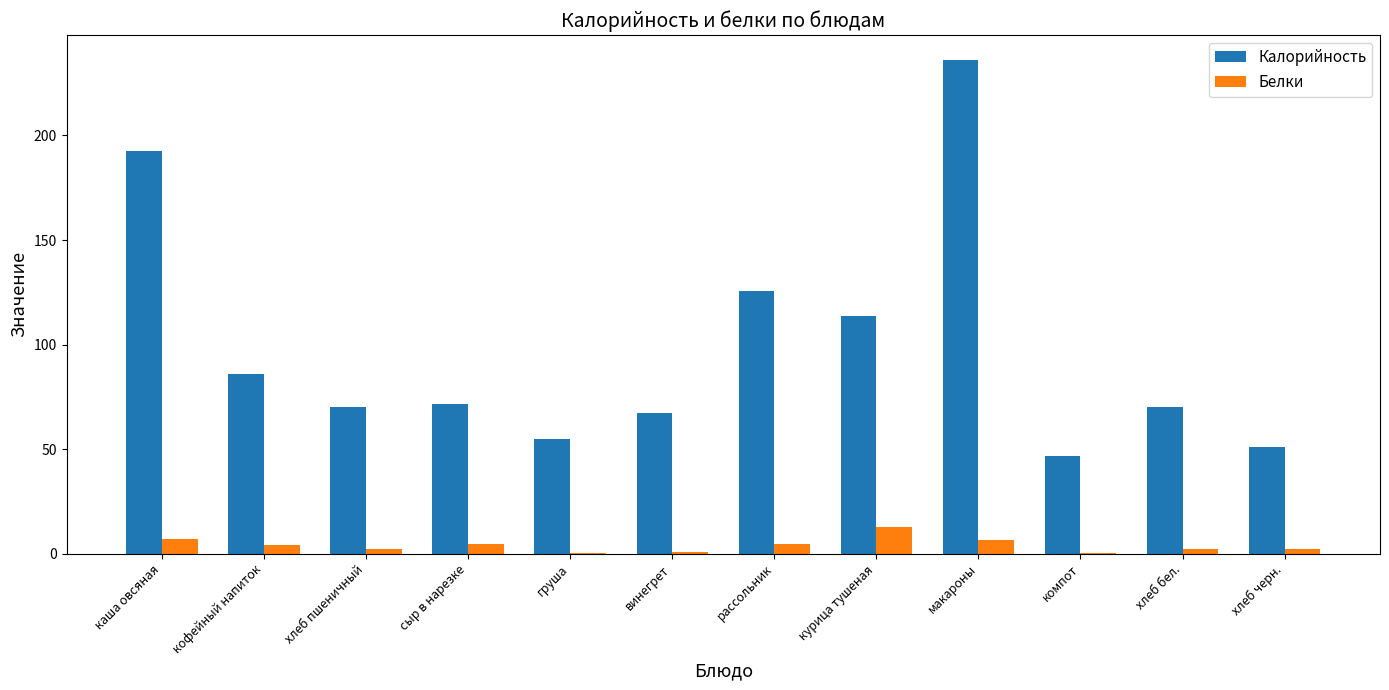

True or false: Калорийность has a value of 320.9 at каша овсяная.

False